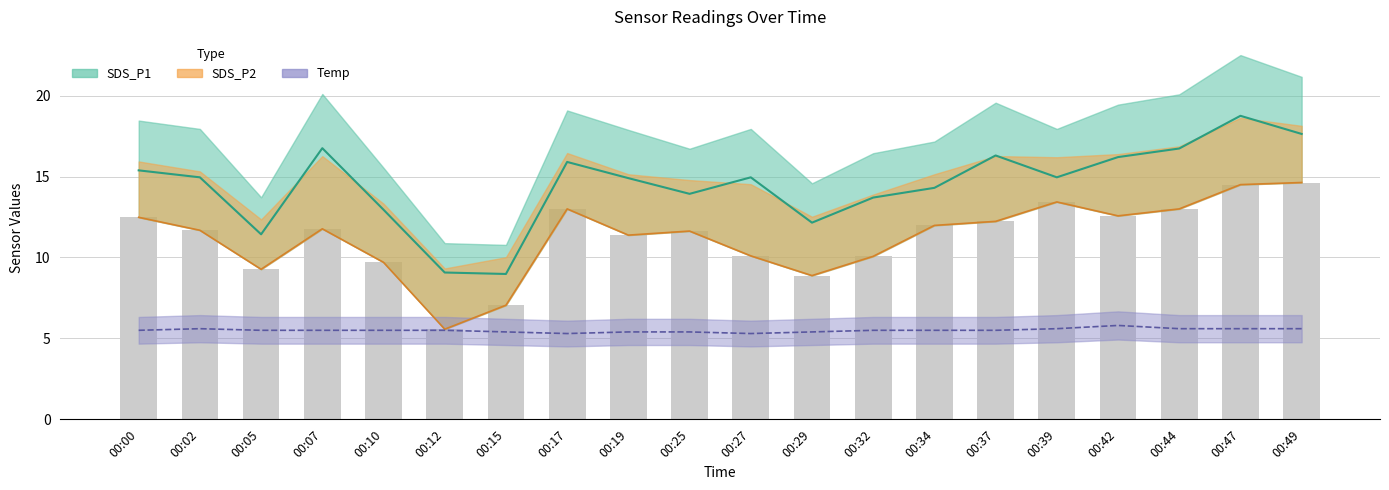

List the series in order of their peak value, lowest first.

Temp, SDS_P2, SDS_P1